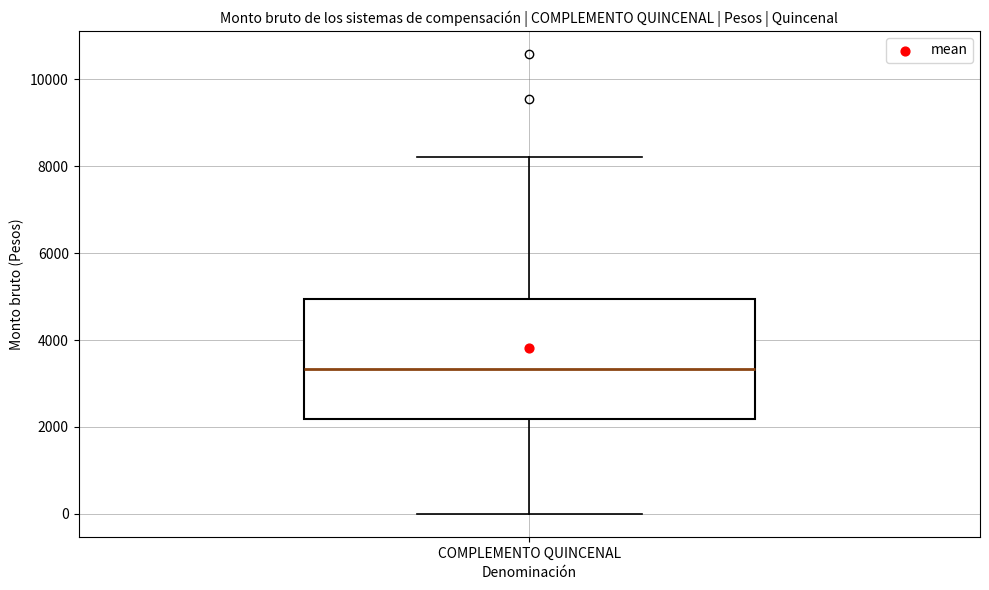

Read this box plot against the y-axis: the position of the median line, the range covered by the box, and the ends of both whiskers. The values are not printed on the chart, so give them approximately, as read against the axis.

median 3400, box 2200 to 5000, whiskers 0 to 8200